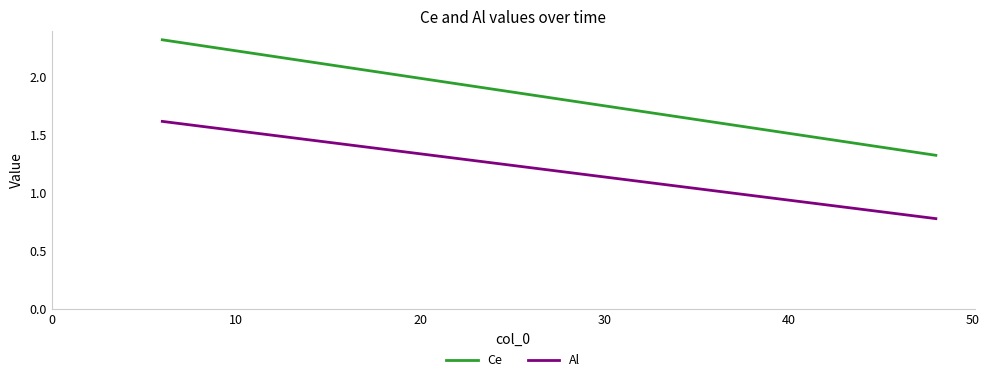

What is the difference between the maximum and second lowest values in the Al series?

0.4